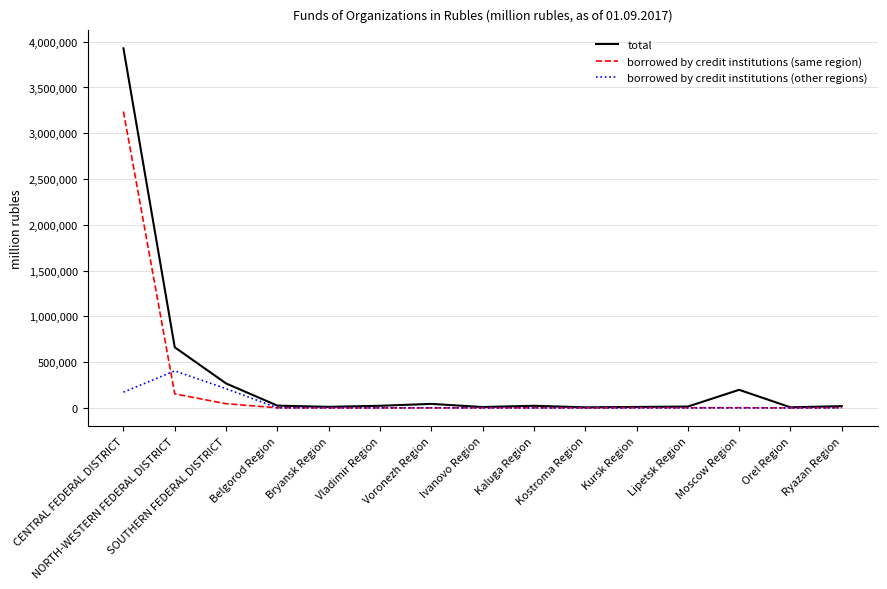

What is the greatest value displayed?

3927271